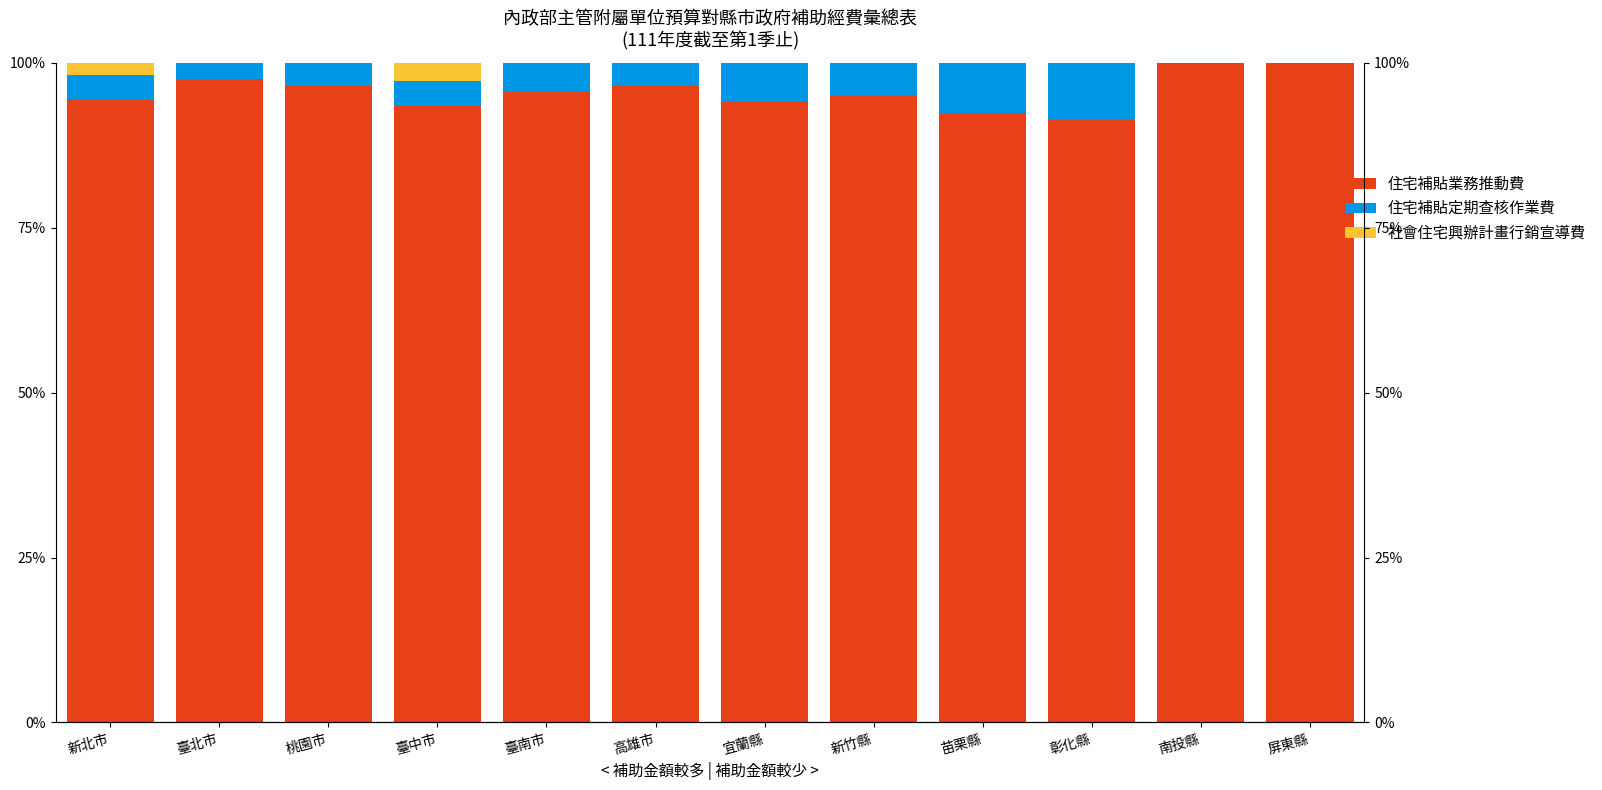

At which label does 住宅補貼定期查核作業費 first exceed 3?

新北市